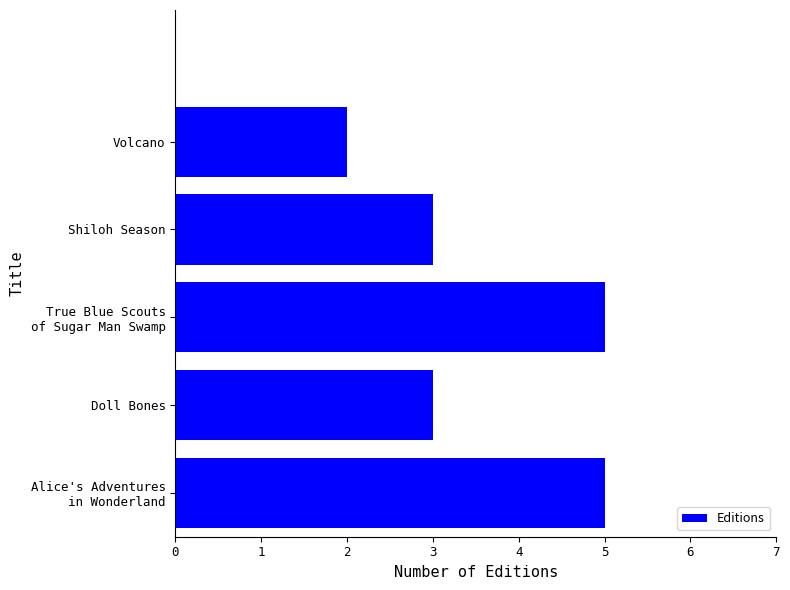

What is the difference between the maximum and minimum values?

3